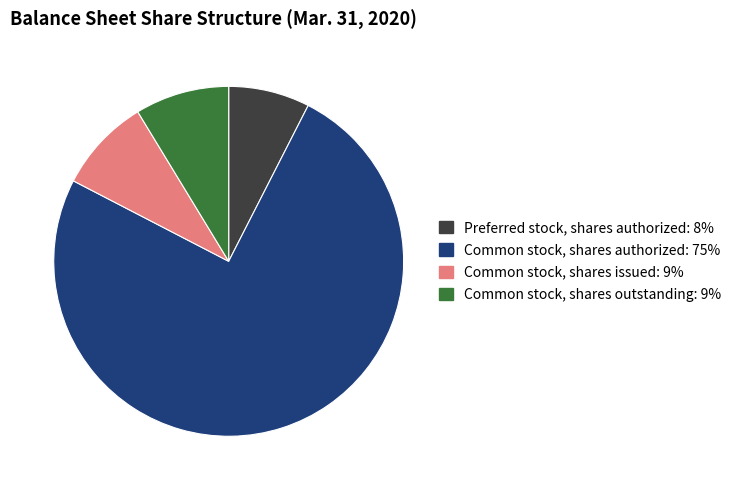

Which slice is the smallest?

Preferred stock, shares authorized